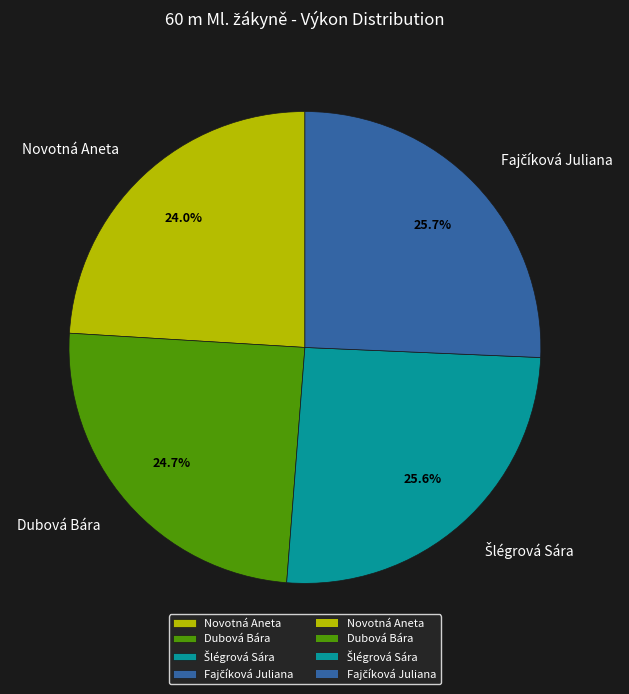

Which slice is the smallest?

Novotná Aneta